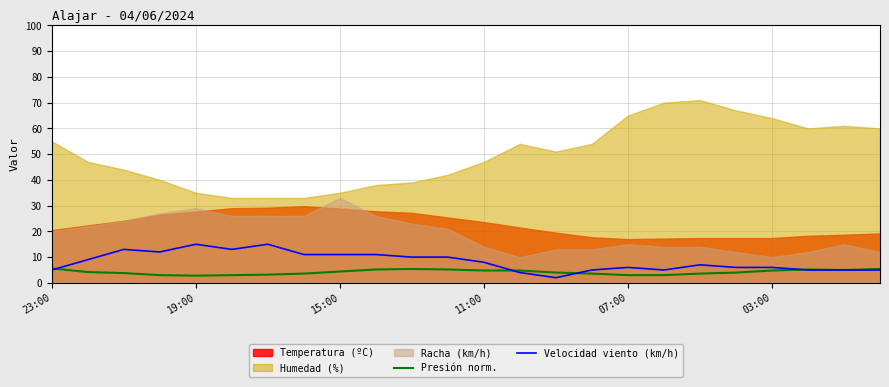

What is the difference between the second highest and minimum values in the Velocidad viento (km/h) series?

13.0